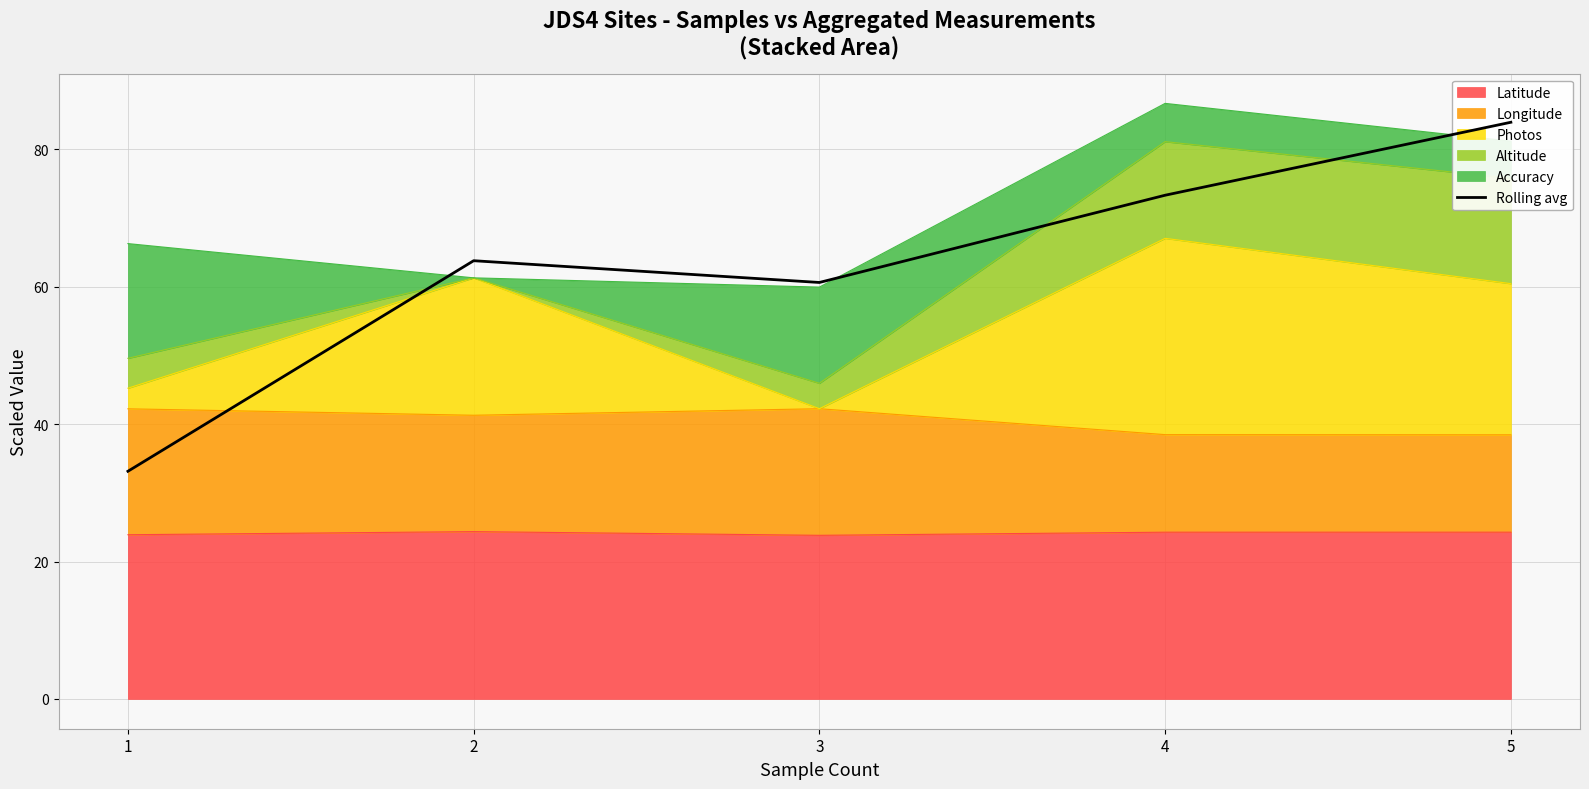

What is the sum of the values at 2 and 4?

137.1